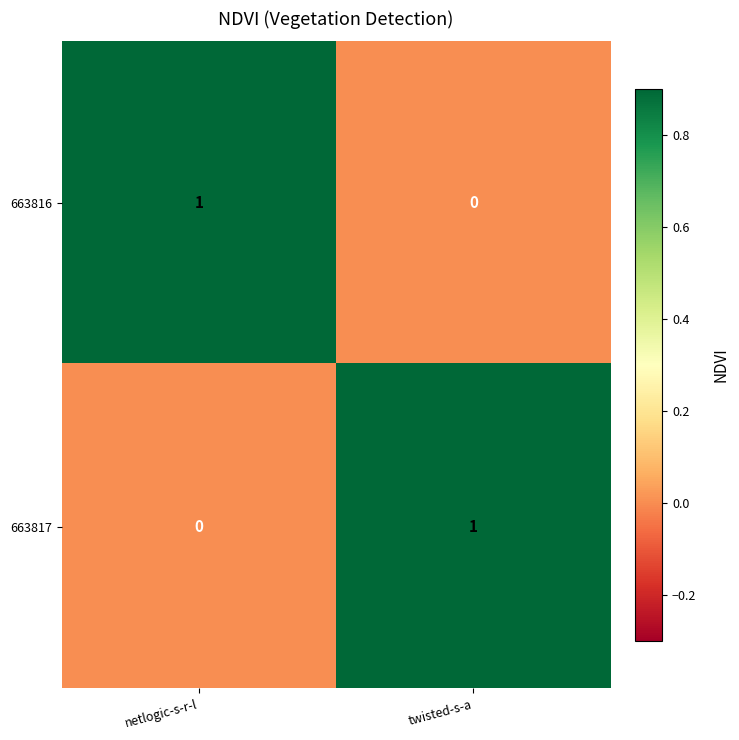

Which category has the highest value in the 663817 series?

twisted-s-a